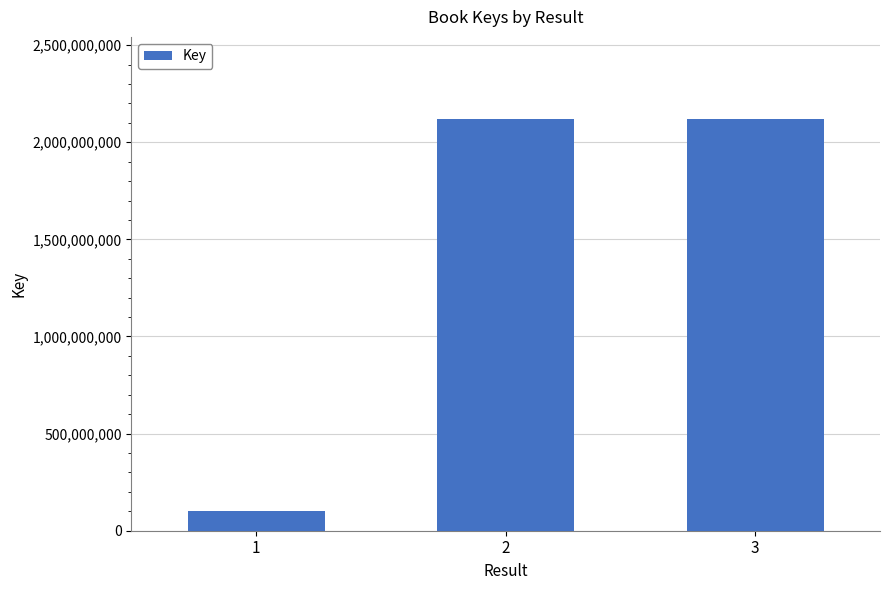

What is the value of the 3rd bar from the left?

2118760560